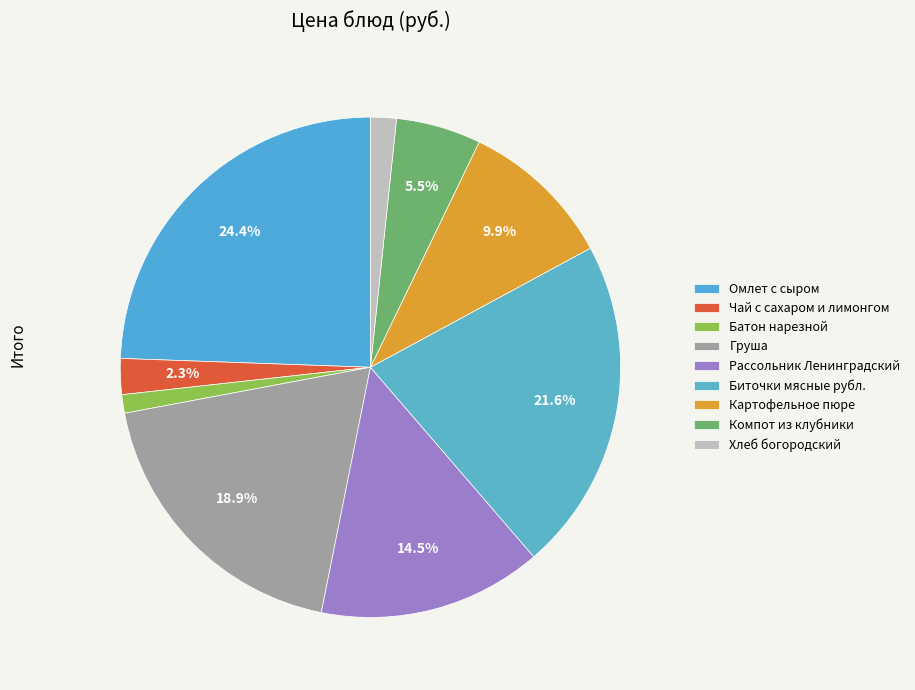

Is it true that Хлеб богородский is 8% of the pie?

False